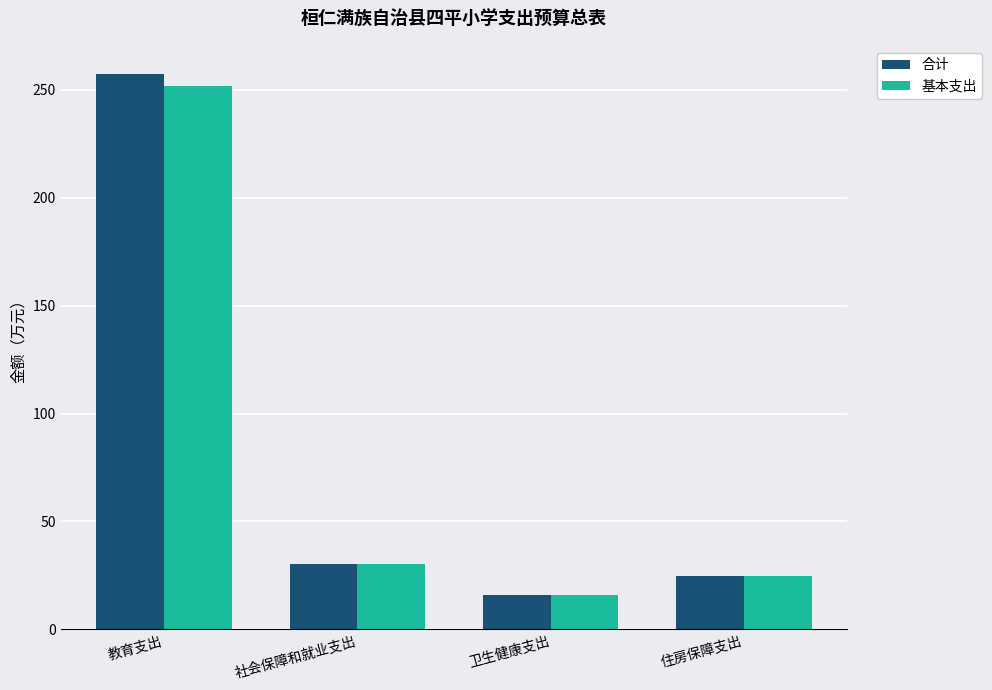

How many series are shown in this chart?

2